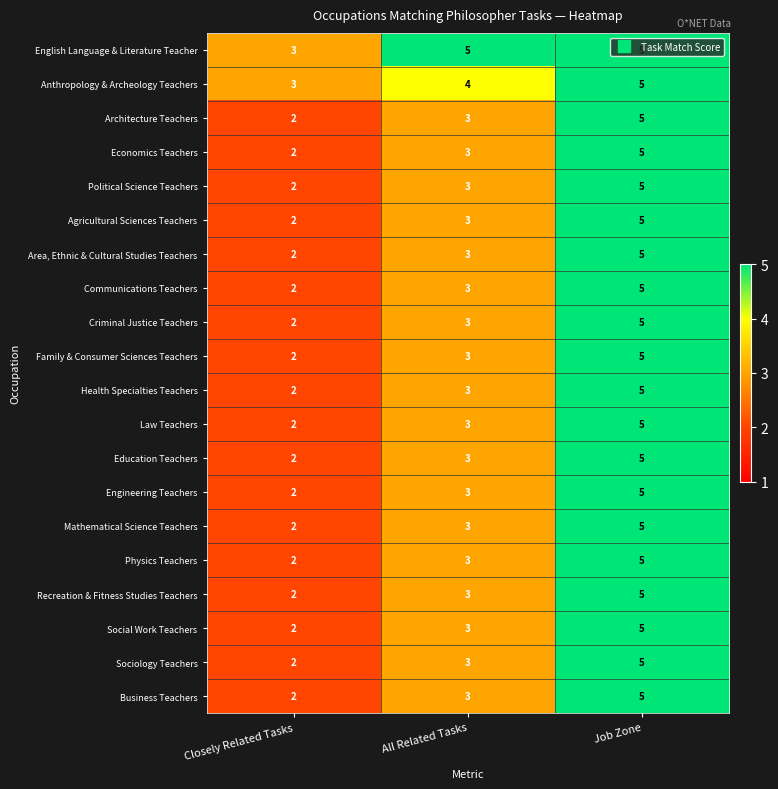

What is the difference between the maximum and minimum values in the Physics Teachers series?

3